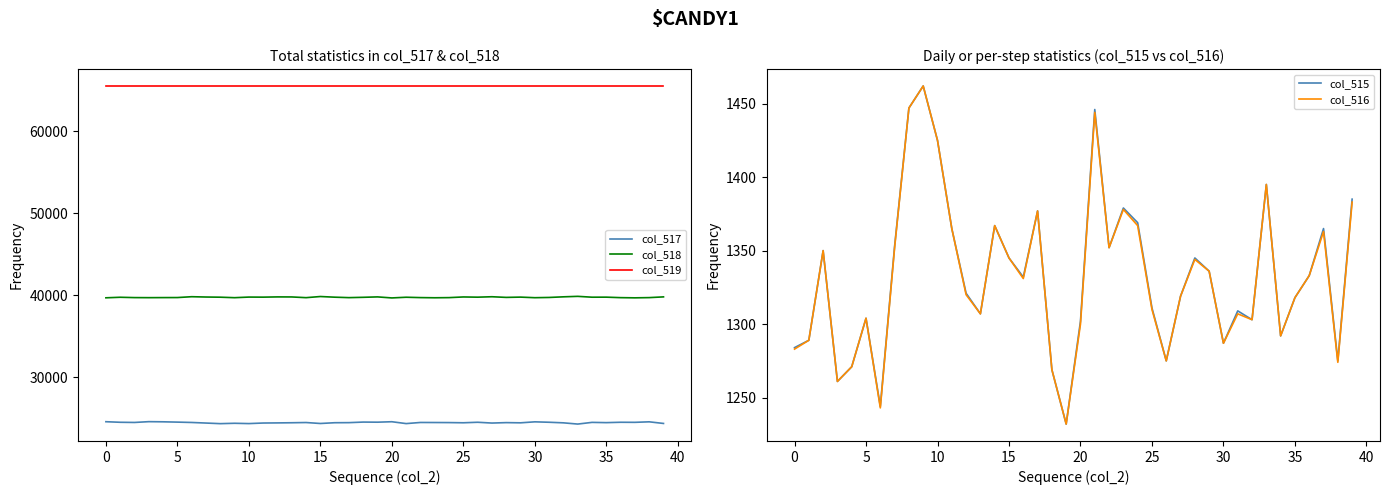

Is it true that col_519 equals 65535 at 21?

True